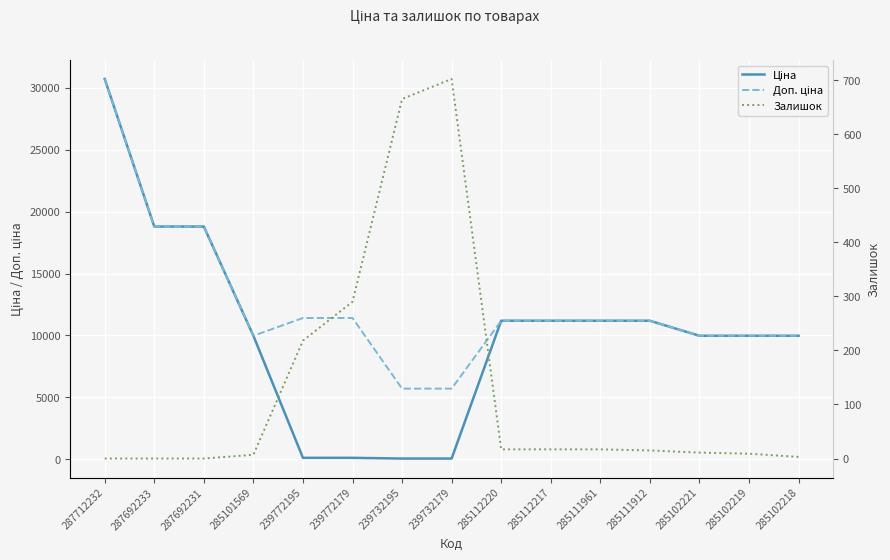

True or false: Ціна has a value of 18796.8 at 287692233.

True